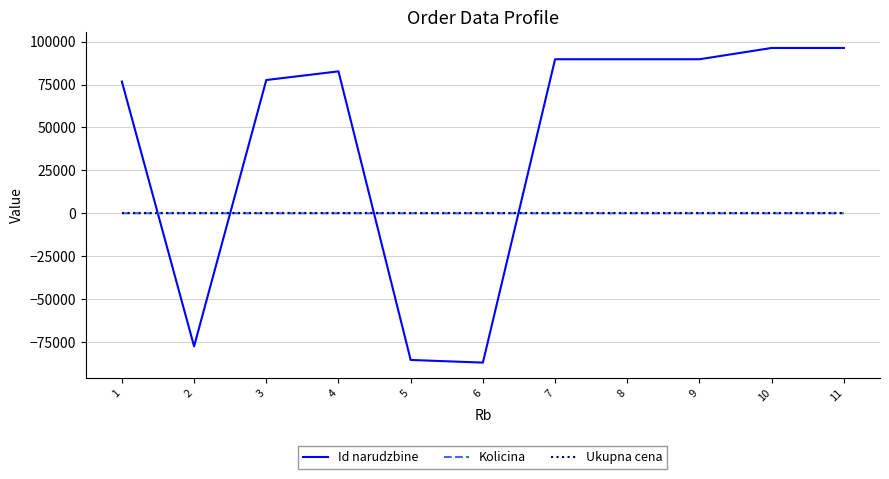

What is the approximate value of Id narudzbine at 2?

-77513